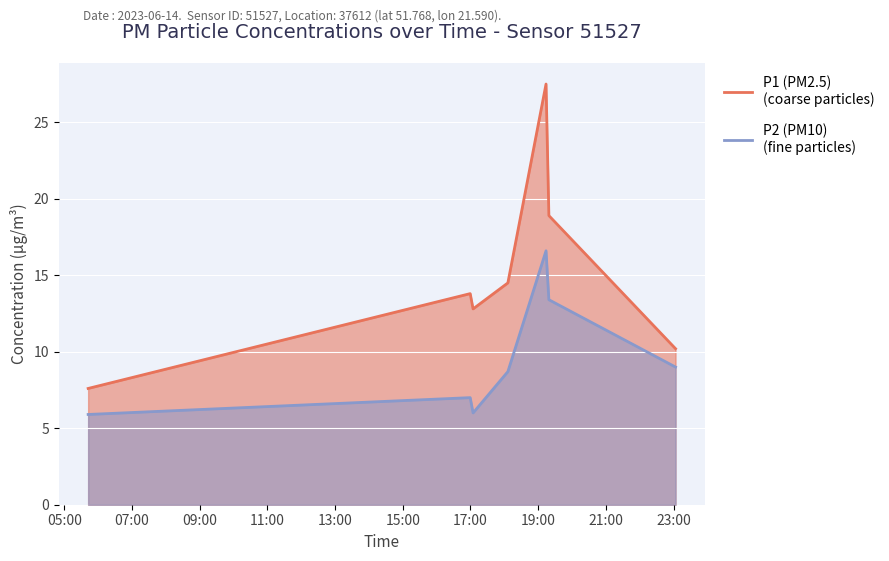

At which label does P1 first exceed 13?

2023-06-14T16:59:33